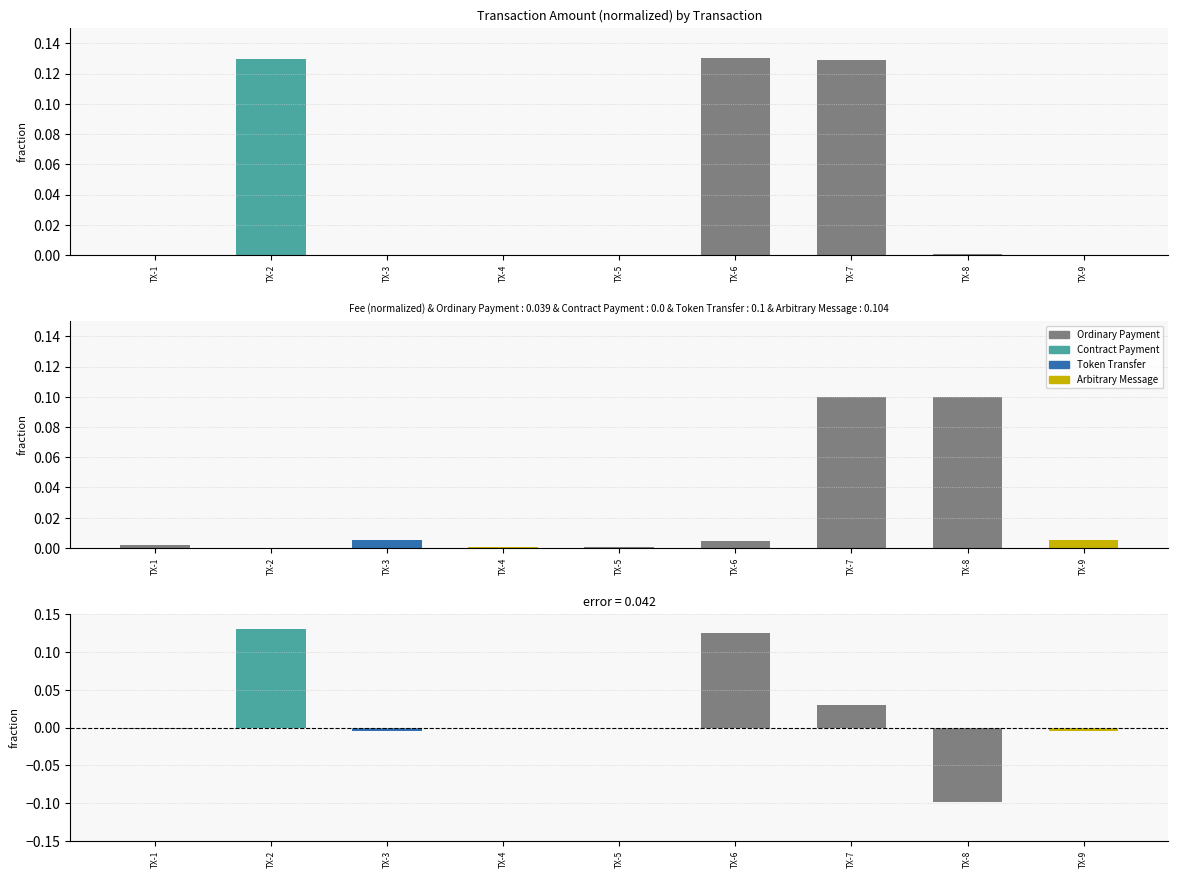

How many categories are shown in the chart?

9